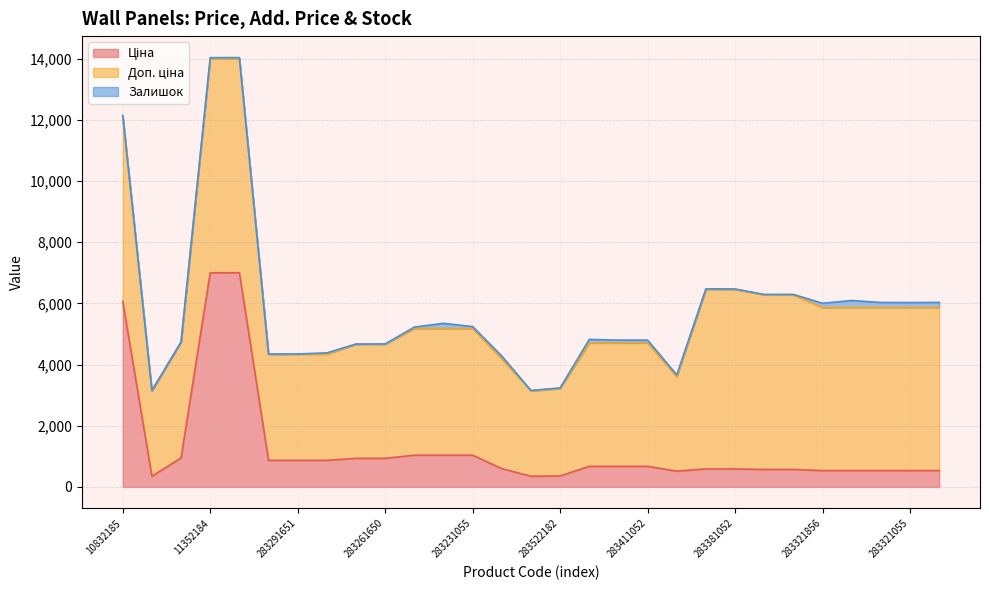

Does the chart display data point markers on the line(s)?

No